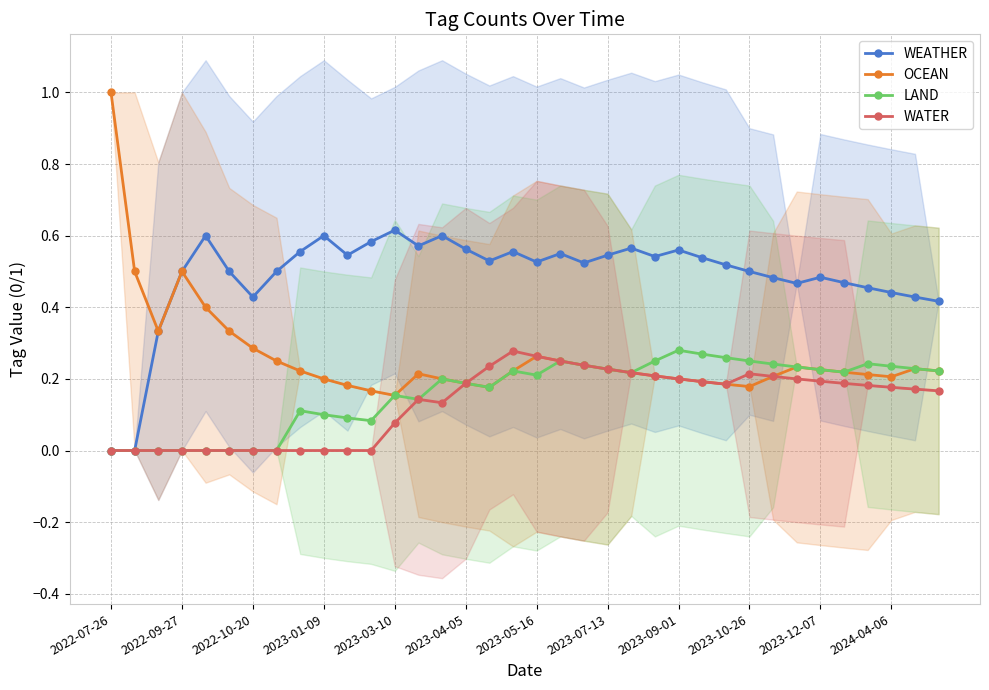

What is the spread (max minus min) of values at 17?

0.3